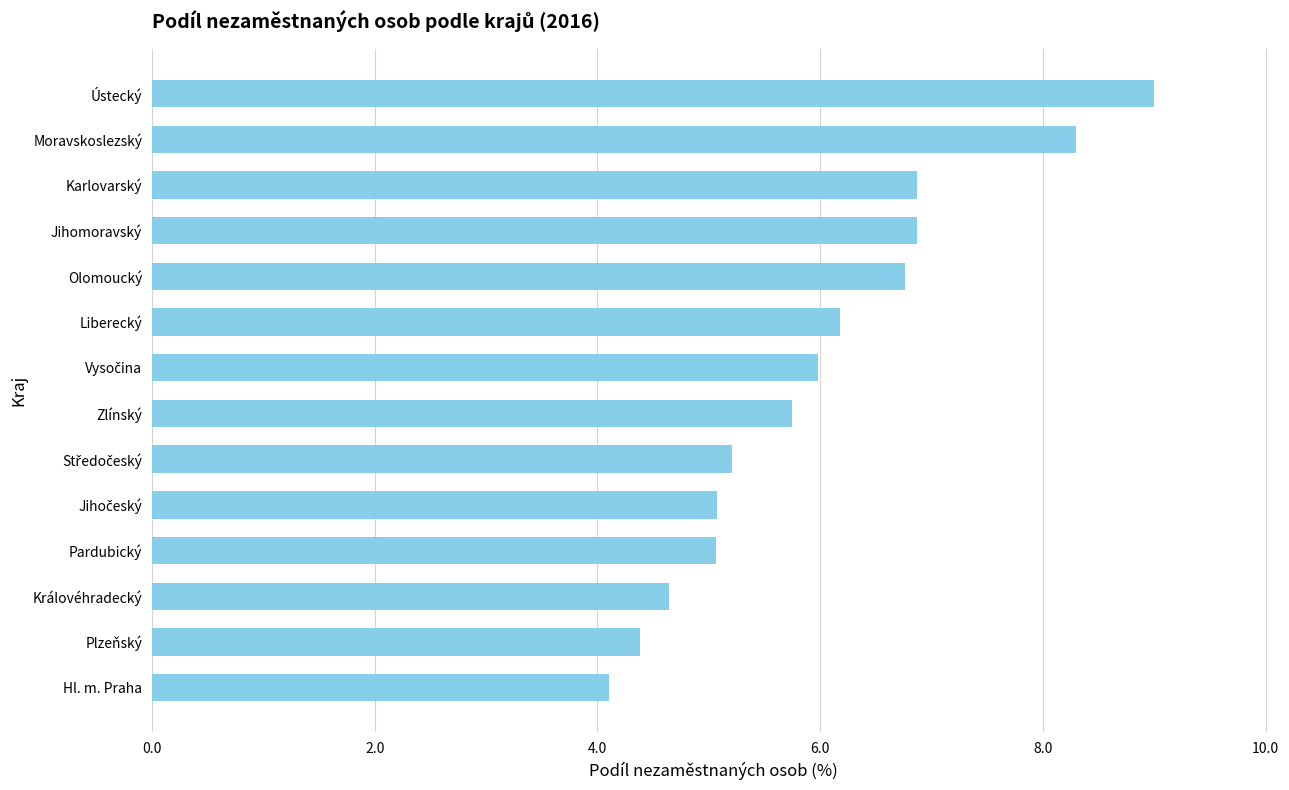

What is the approximate value at Plzeňský?

4.4